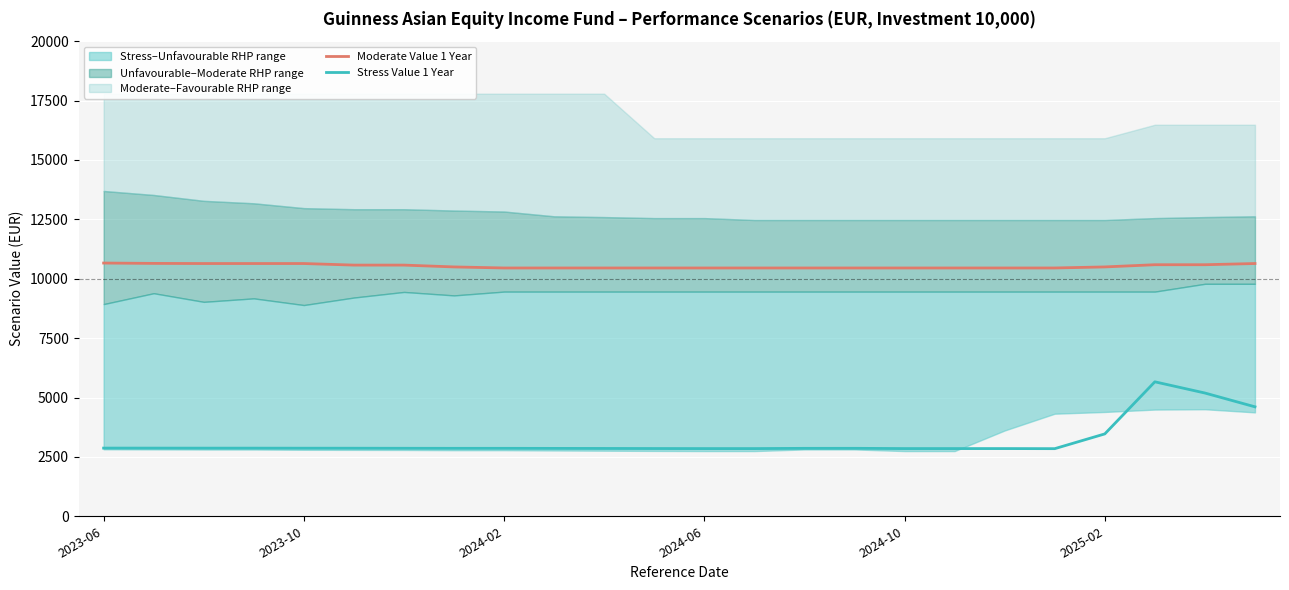

True or false: Stress Value 1 Year and Moderate Value 1 Year intersect in this chart.

False